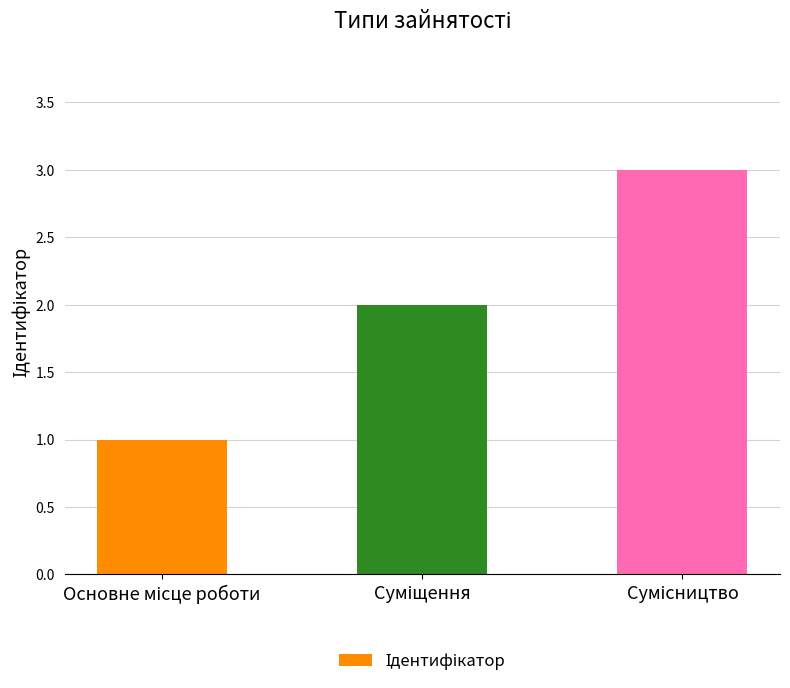

What is the greatest value displayed?

3